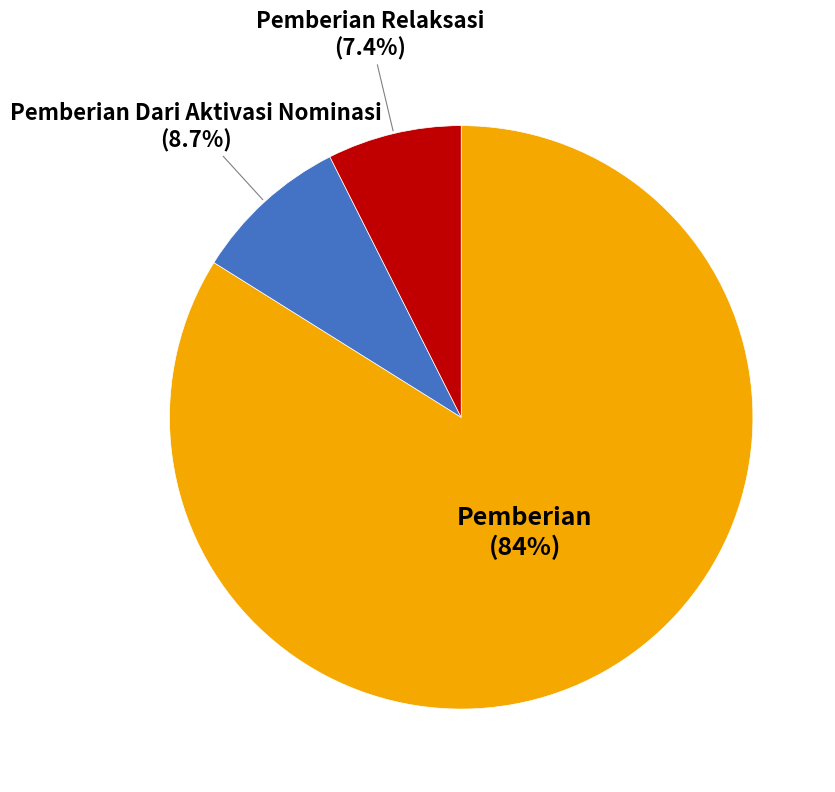

Approximately how many times larger is the value at Pemberian compared to Pemberian Relaksasi?

11.3